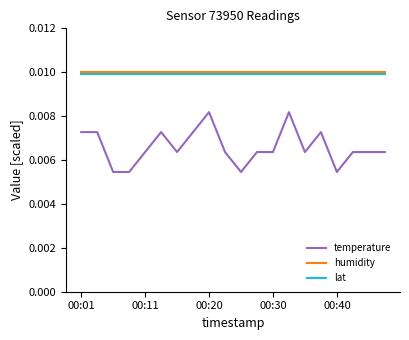

True or false: temperature and humidity intersect in this chart.

False